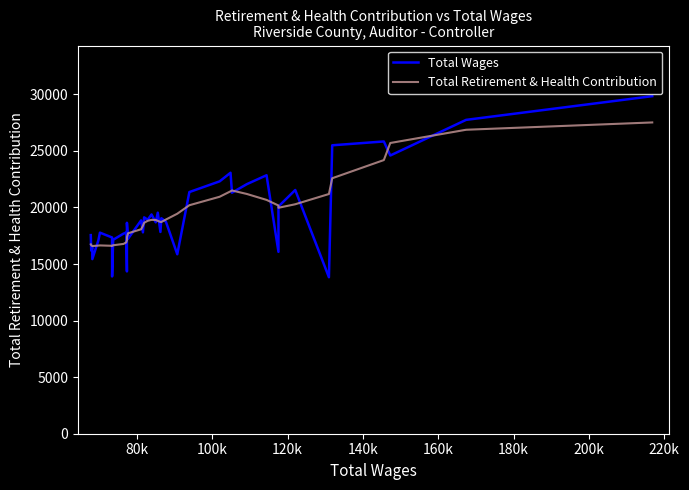

What is the sum of all Total Wages values?

776284.0